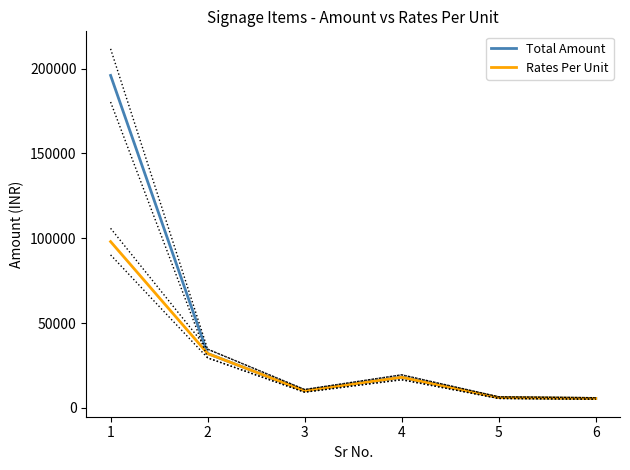

True or false: Rates Per Unit has a value of 98000 at 1.

True